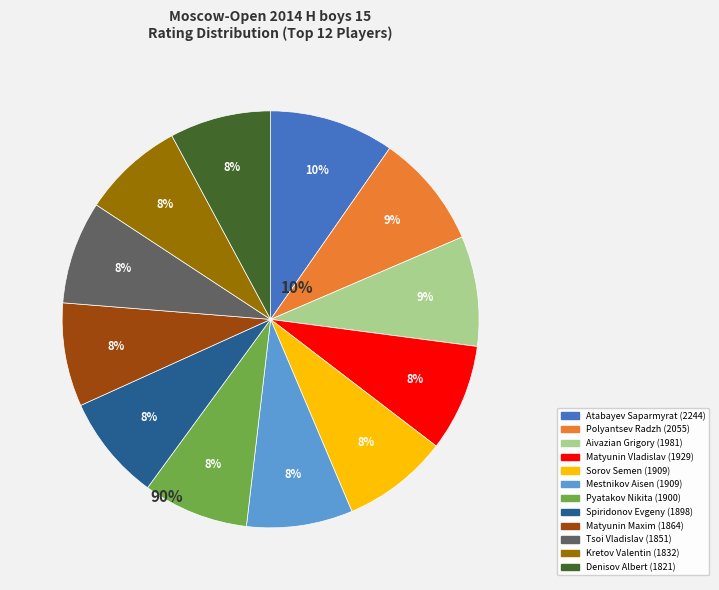

The Polyantsev Radzh slice represents 1% of the pie. True or false?

False